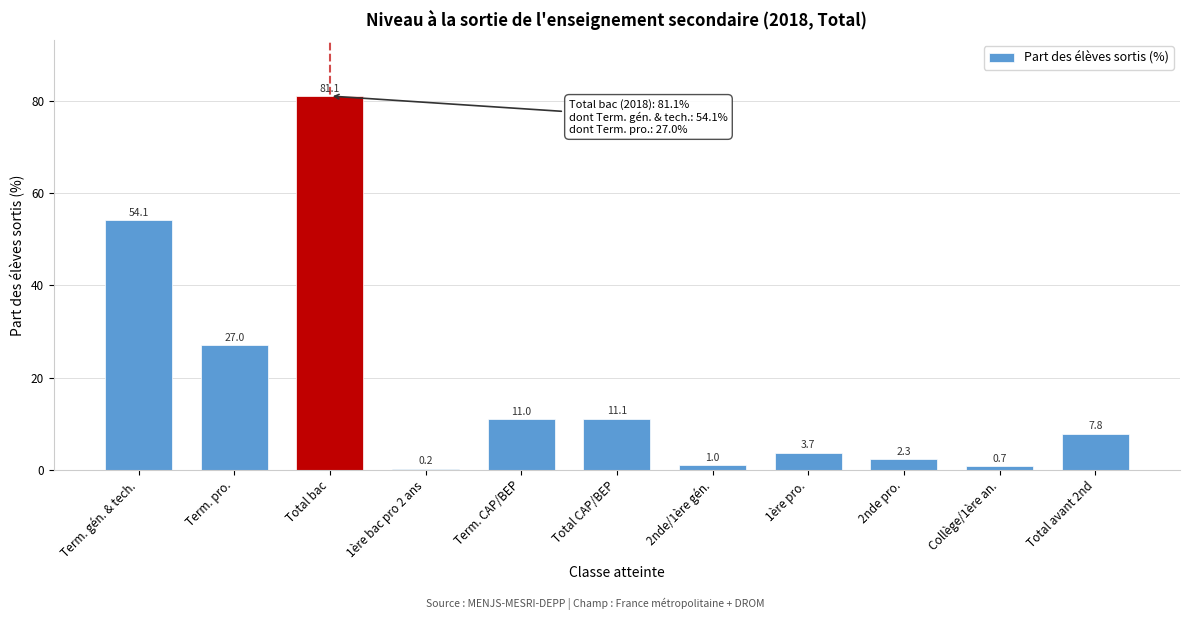

Reading right to left, extract all data points from this chart.

Total avant 2nd=7.8	Collège/1ère an.=0.7	2nde pro.=2.3	1ère pro.=3.7	2nde/1ère gén.=1.0	Total CAP/BEP=11.1	Term. CAP/BEP=11.0	1ère bac pro 2 ans=0.2	Total bac=81.1	Term. pro.=27.0	Term. gén. & tech.=54.1